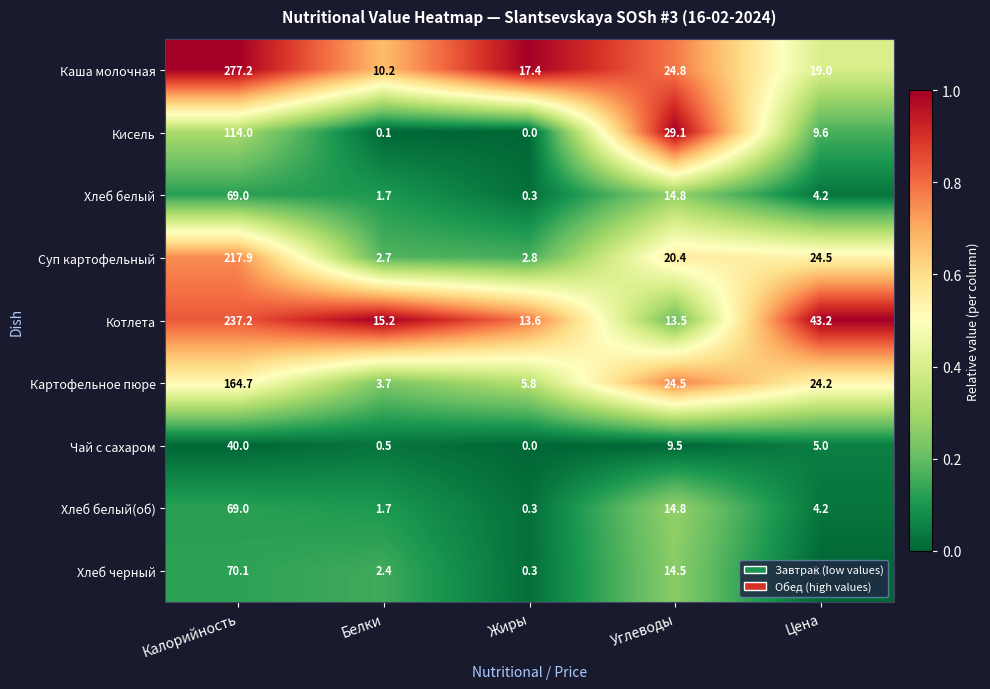

True or false: Котлета has a value of 20.6 at Белки.

False